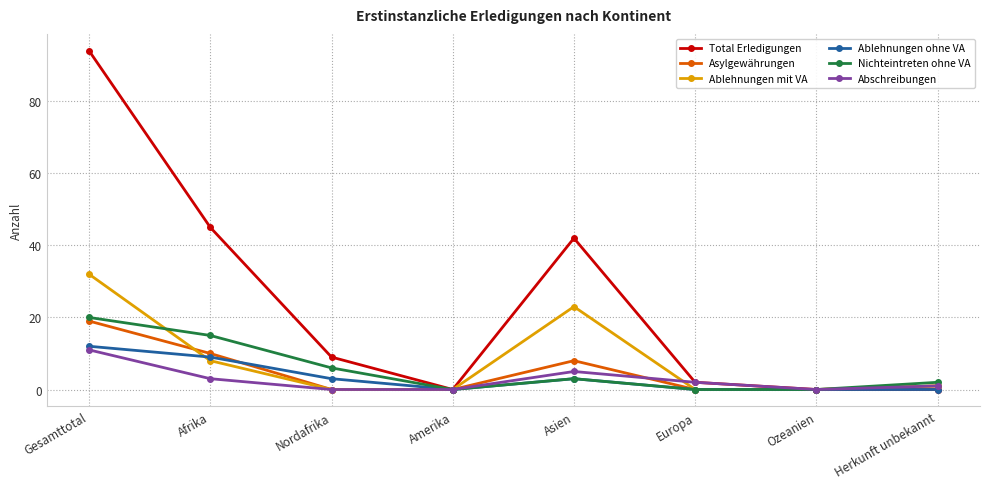

True or false: Nichteintreten ohne VA has more than 2 points higher than both neighbors.

False